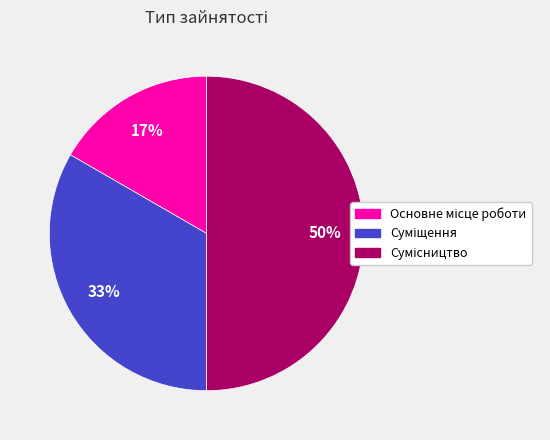

To the nearest percent, what is the average slice percentage?

33%